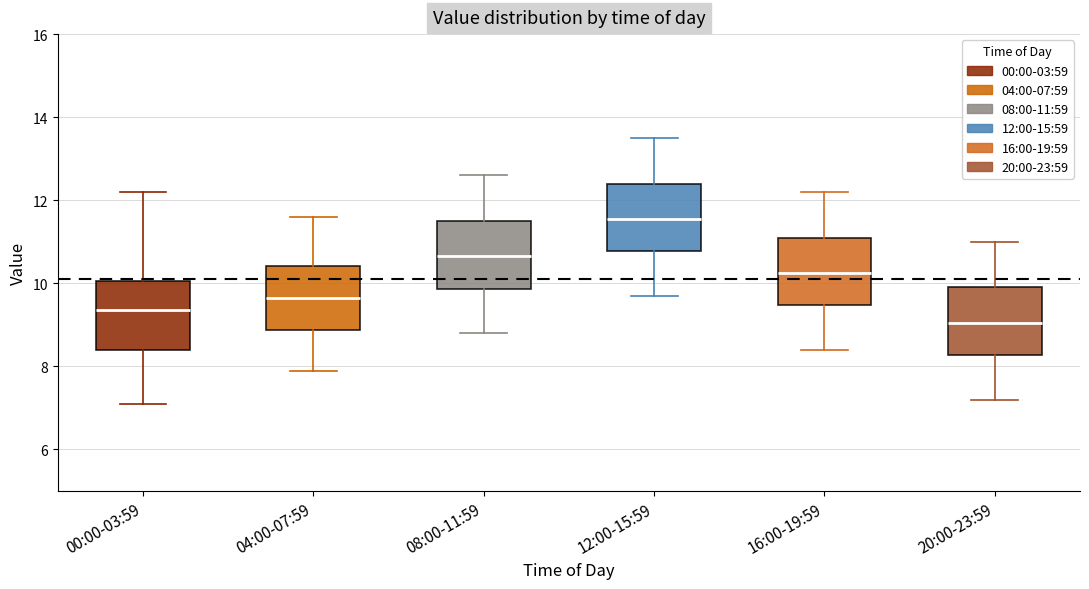

Which box has the lowest median line?

20:00-23:59